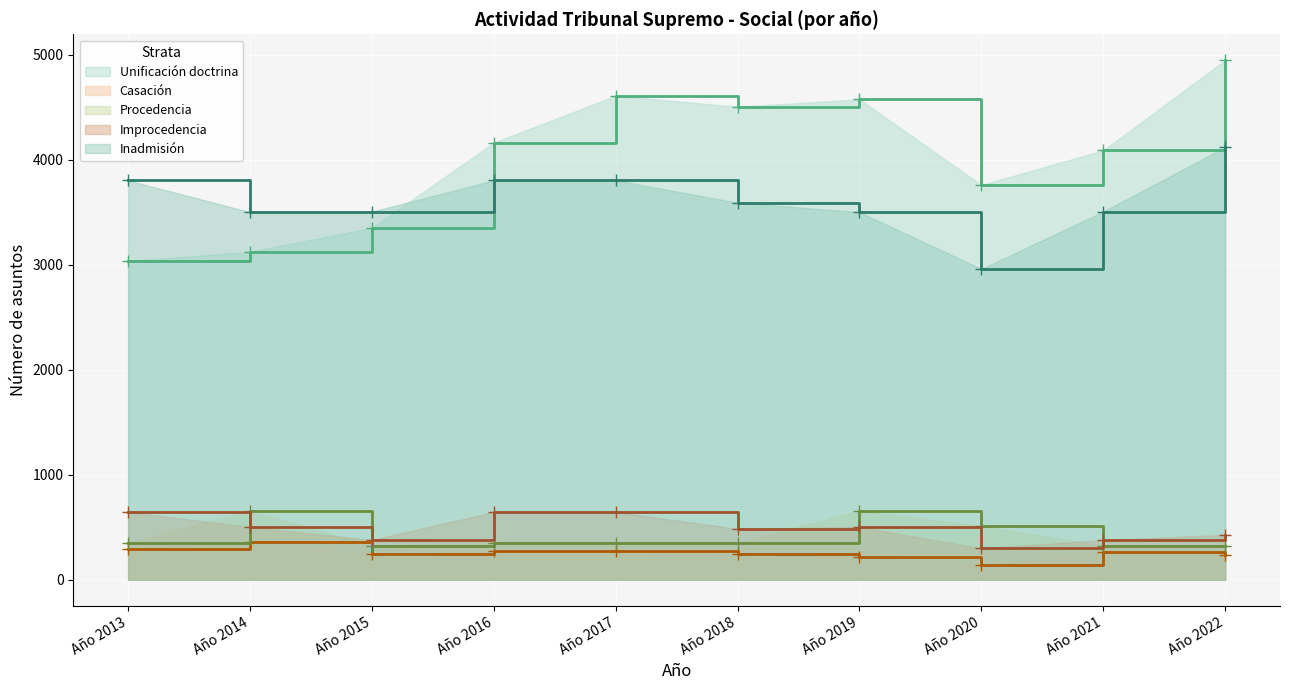

In Casación, how many points are lower than both neighbors (excluding endpoints)?

2